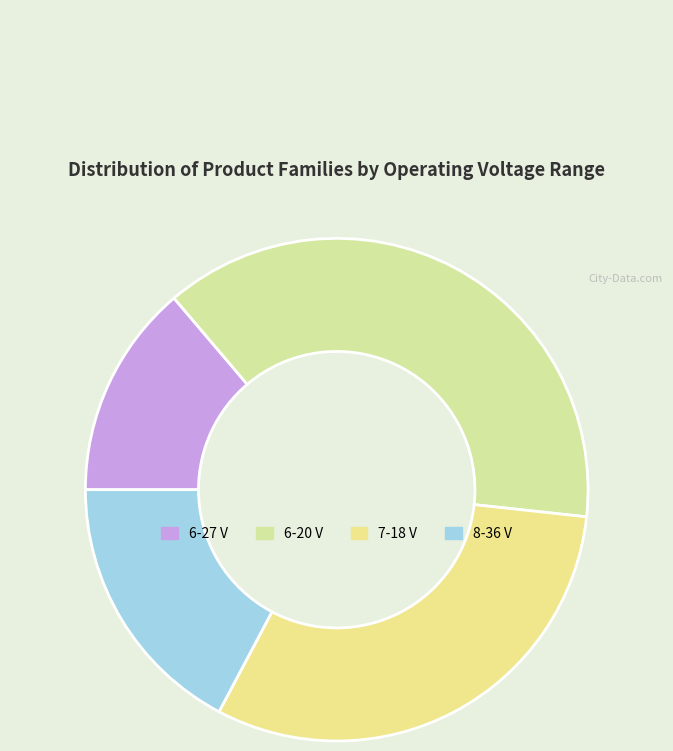

Rank the categories by value from highest to lowest.

6-20, 7-18, 8-36, 6-27